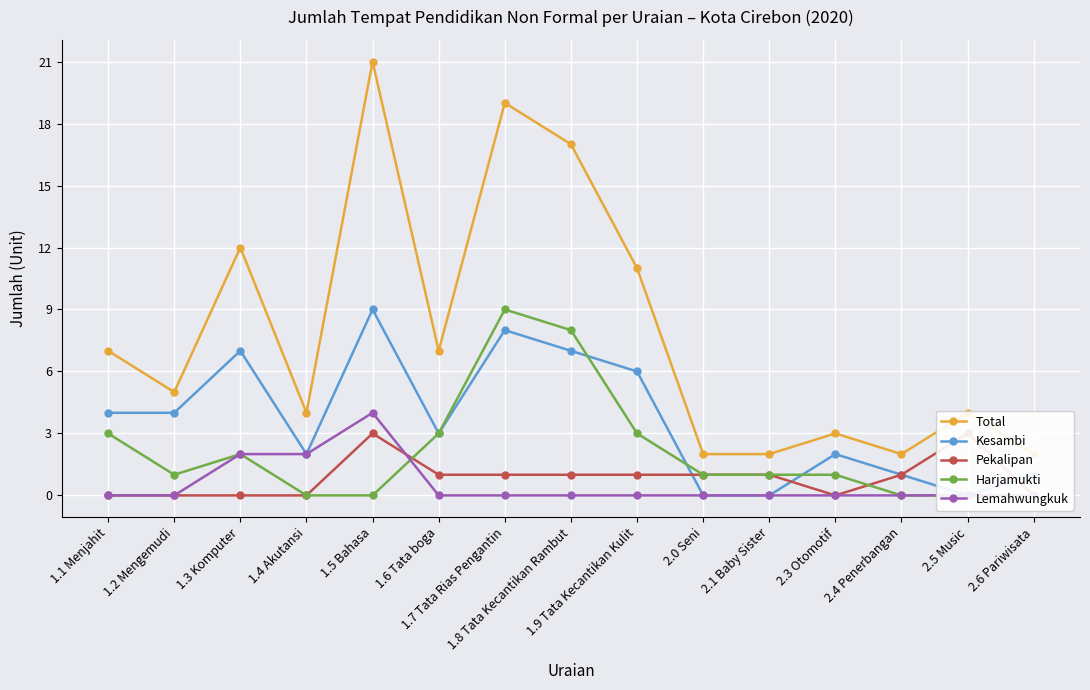

In Kesambi, how many points are lower than both neighbors (excluding endpoints)?

3